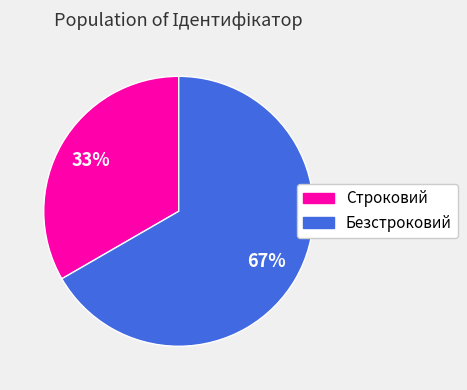

To the nearest percent, what percentage of the pie is Строковий?

33%